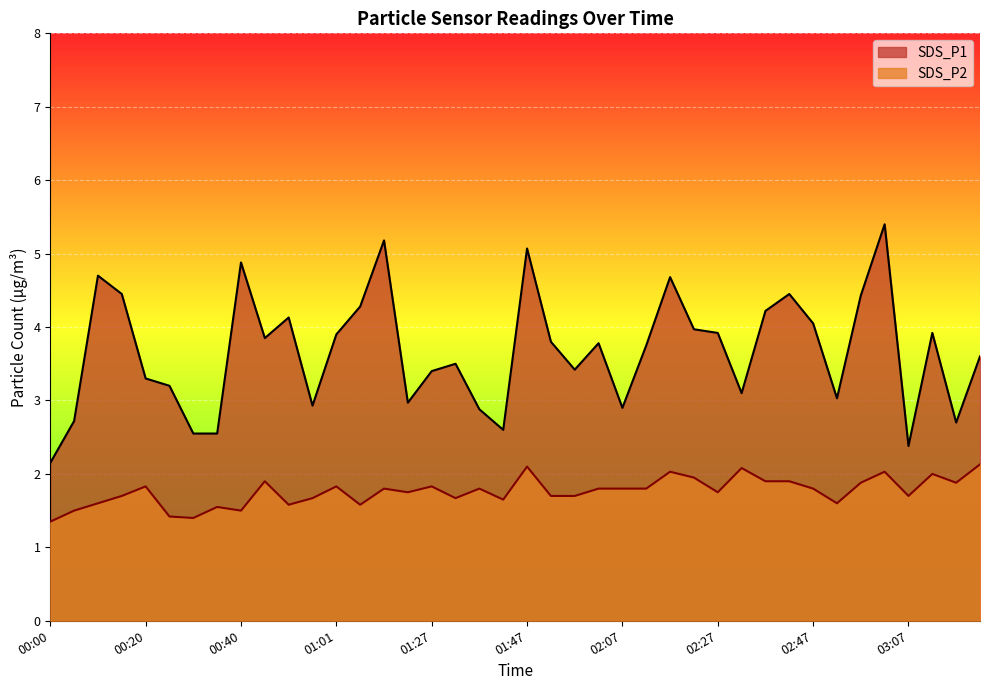

True or false: SDS_P2 has more than 1 interior local peaks.

True